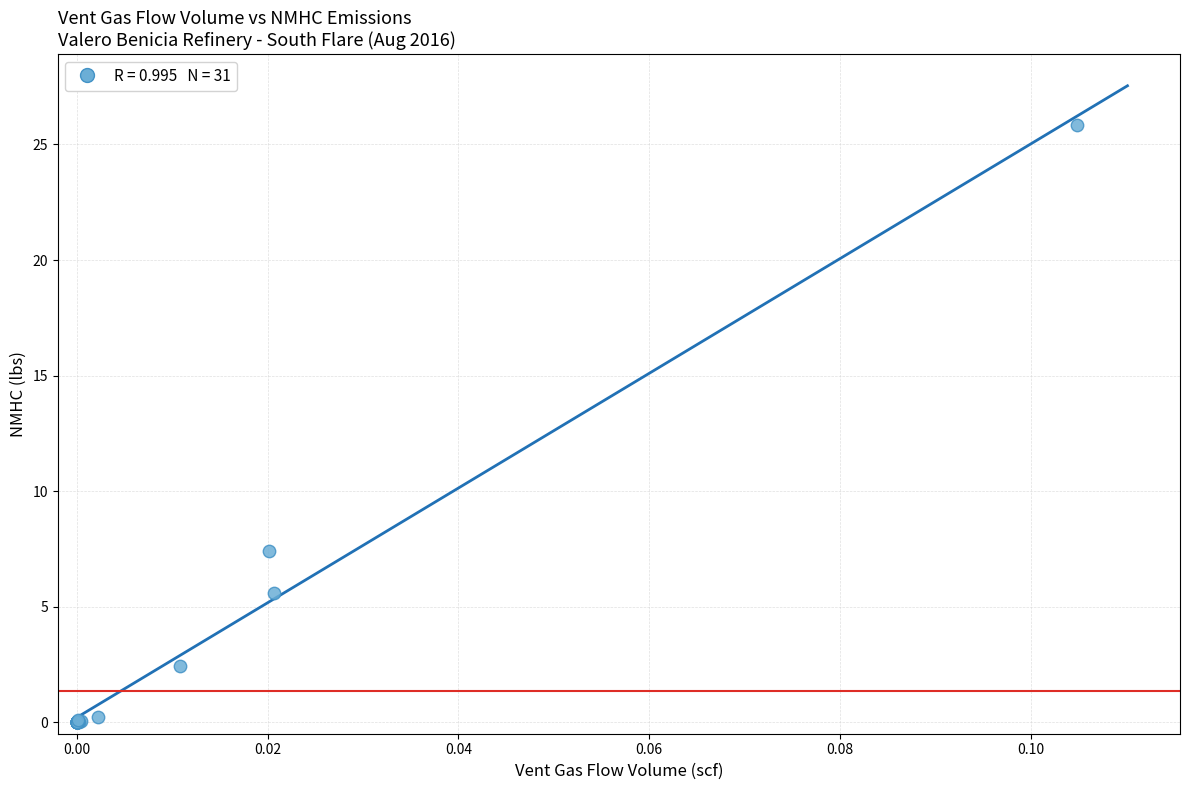

What Y value in the scatter plot is closest to 12?

7.4